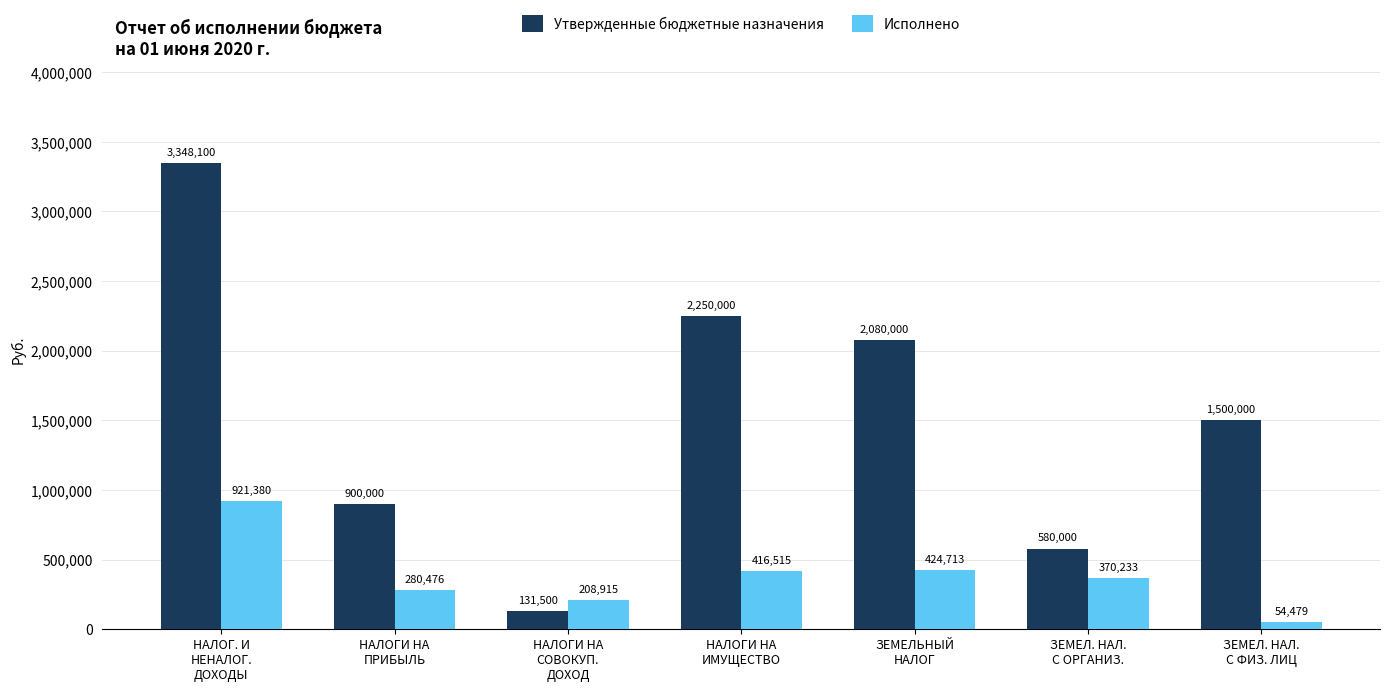

How many series are shown in this chart?

2